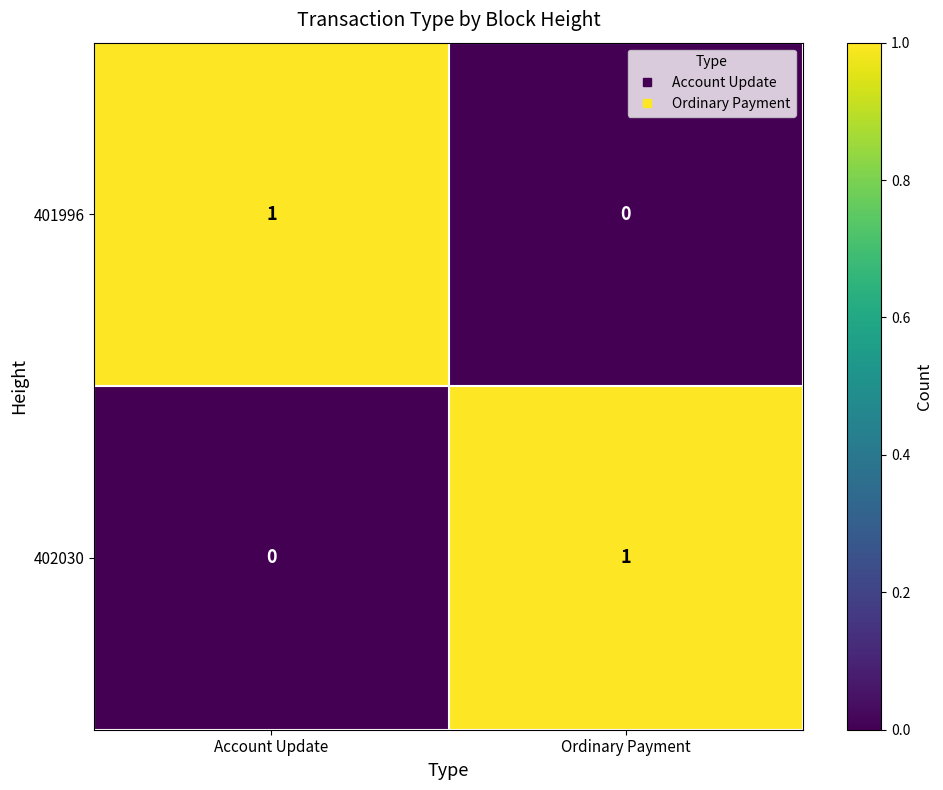

How many values in the 401996 series are below 1?

1